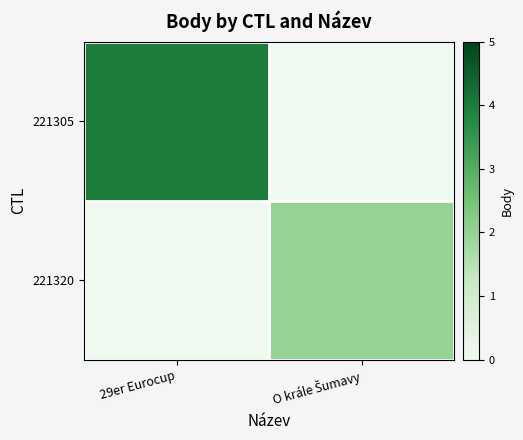

What is the spread (max minus min) of values at 29er Eurocup?

4